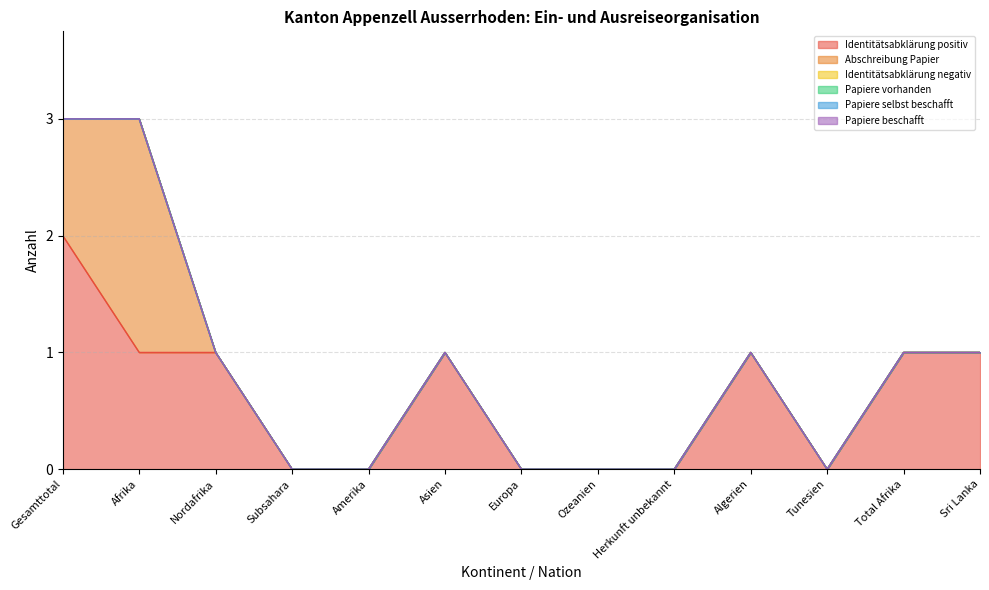

True or false: Identitätsabklärung negativ and Papiere selbst beschafft intersect in this chart.

False